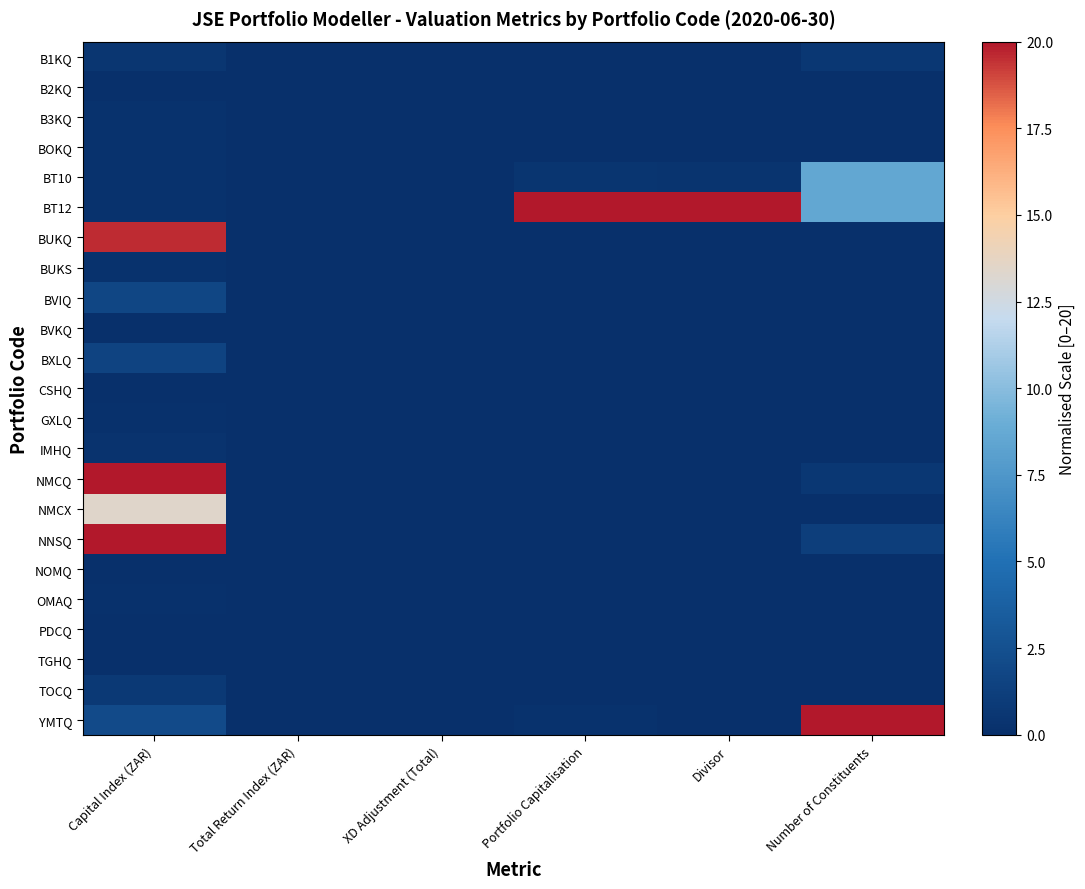

Which series has the widest spread of values?

BT12